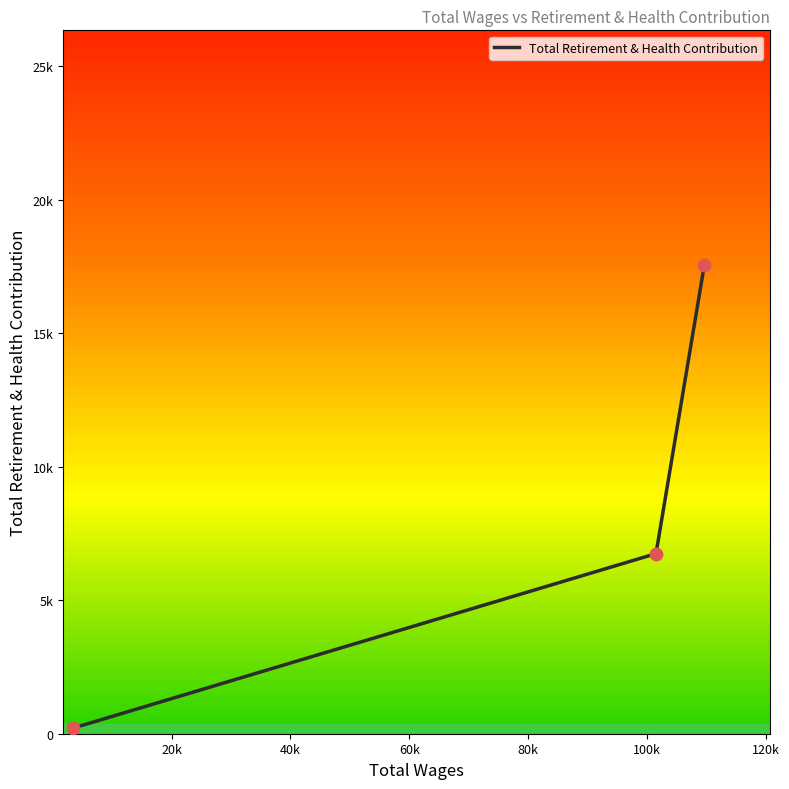

What is the change in value from 109693.0 to 3446.0?

-17342